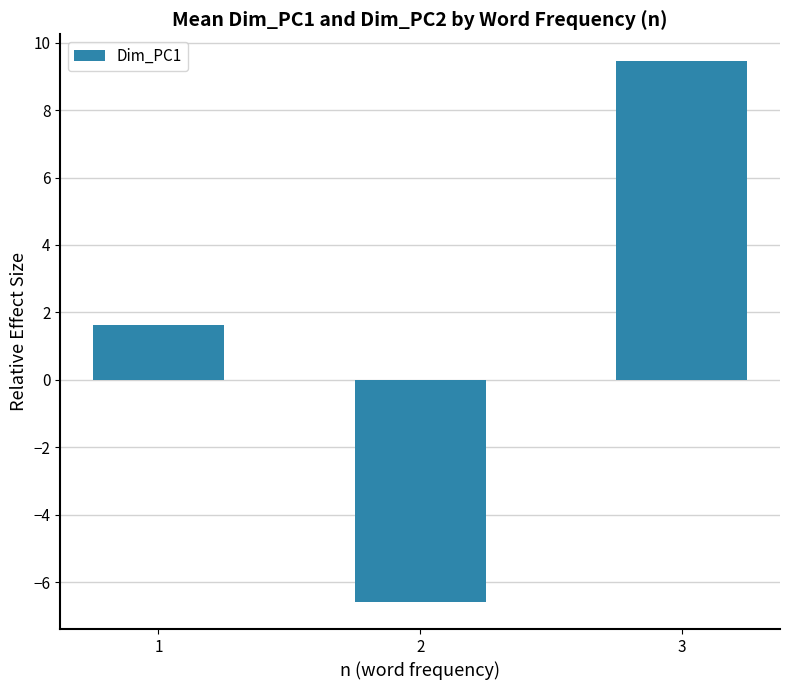

Count the number of categories in the chart.

3